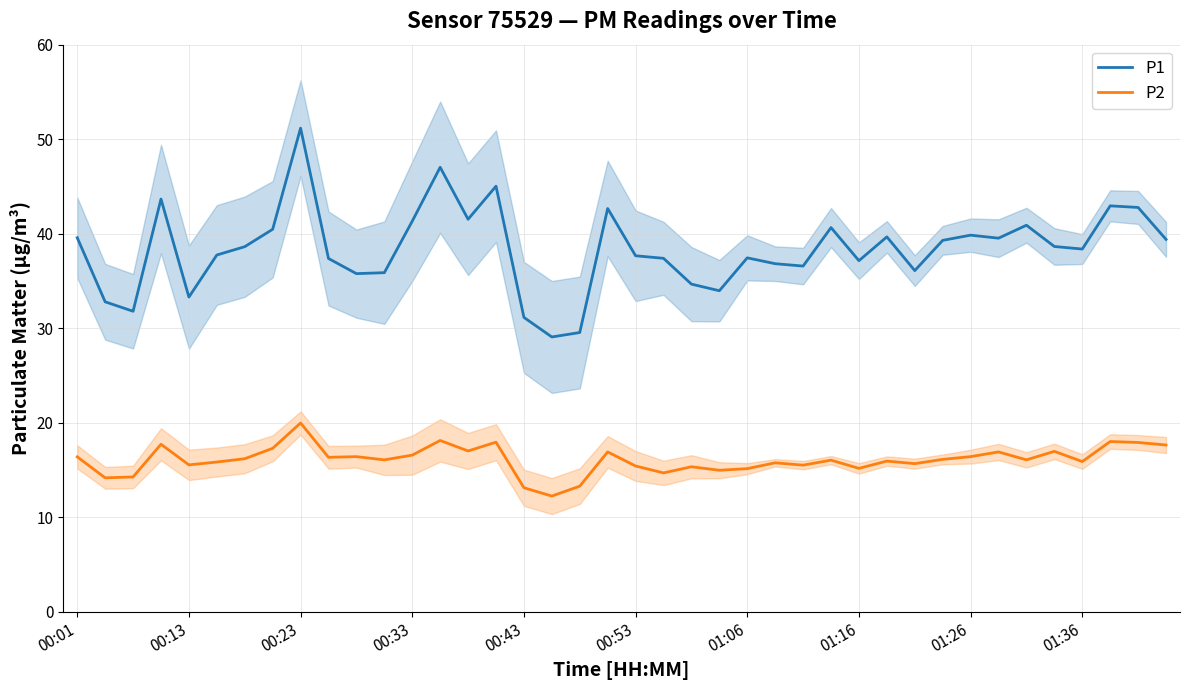

Which series changed the most between 30 and 37?

P1